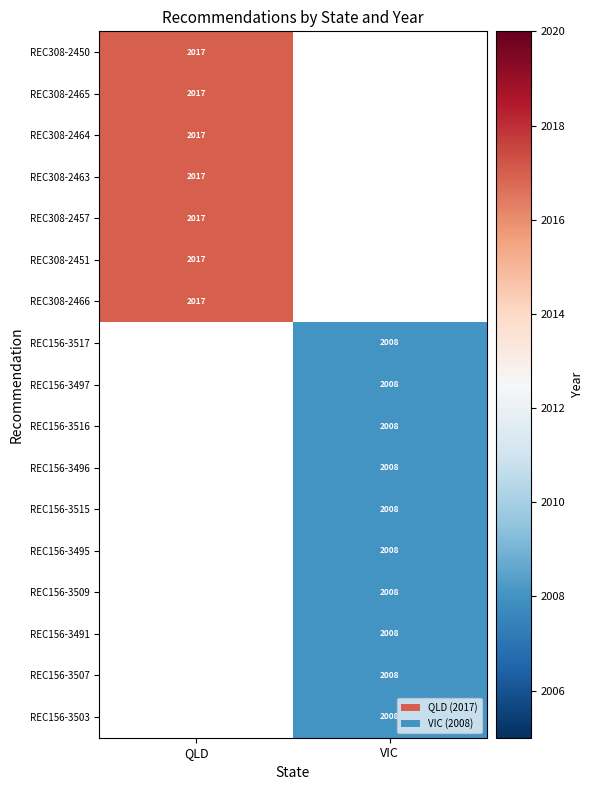

The value of REC156-3497 at VIC is 2008. True or false?

True